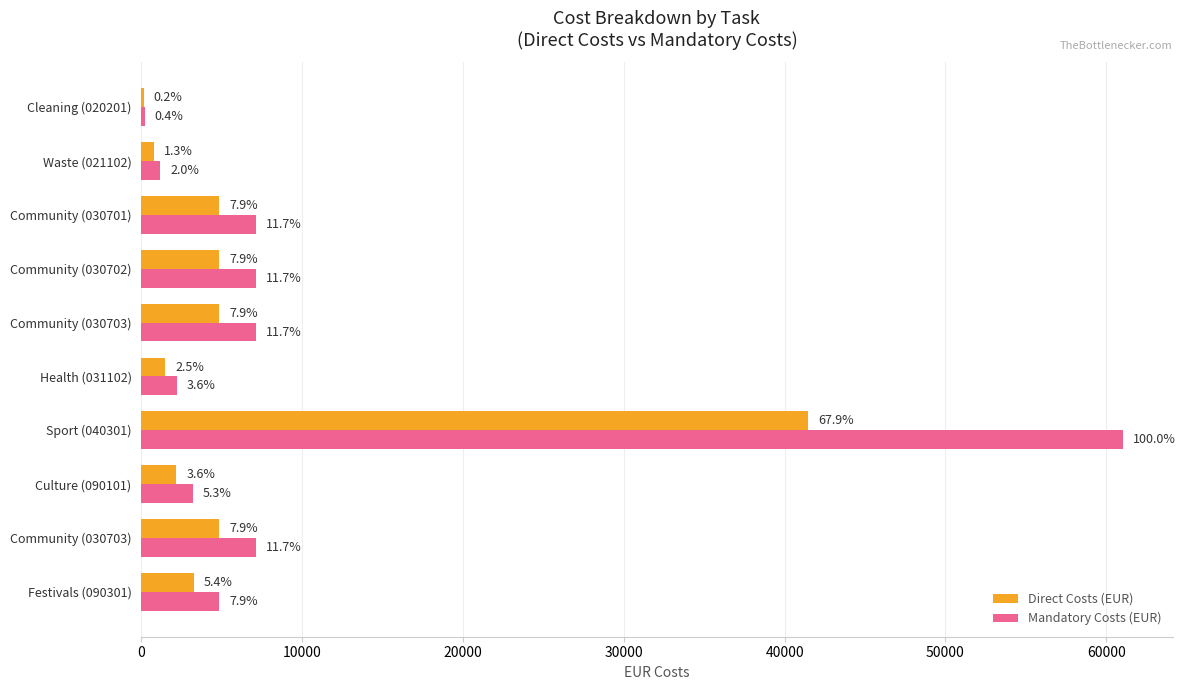

What are all the series names shown in the legend?

Direct Costs (EUR), Mandatory Costs (EUR)